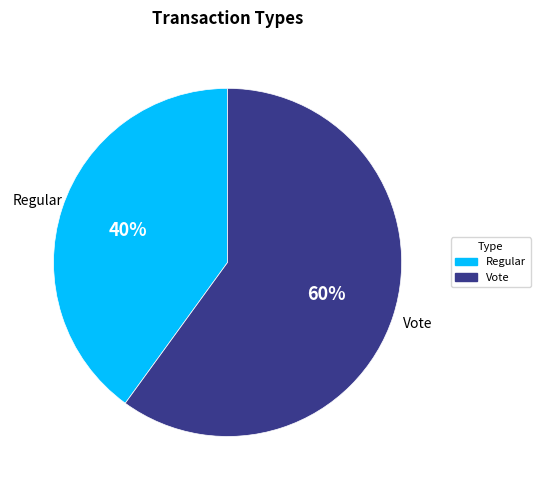

Rank the categories by value from highest to lowest.

Vote, Regular